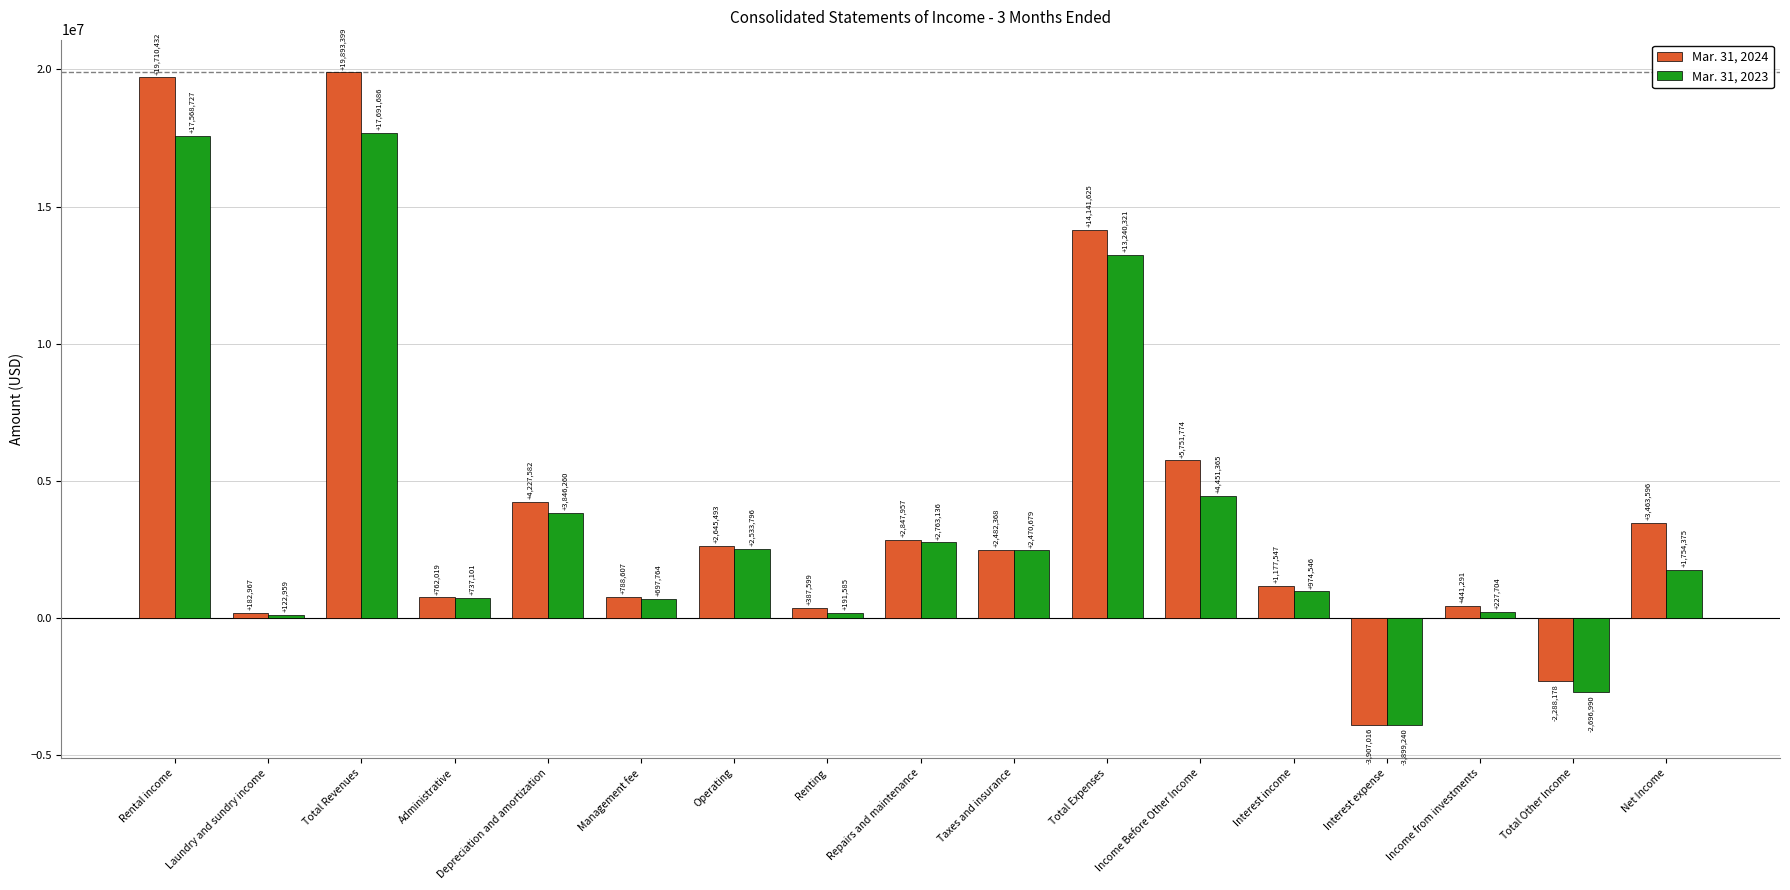

Reading left to right, what are all the values shown in this chart?

Mar. 31, 2024: Rental income=19710432	Laundry and sundry income=182967	Total Revenues=19893399	Administrative=762019	Depreciation and amortization=4227582	Management fee=788607	Operating=2645493	Renting=387599	Repairs and maintenance=2847957	Taxes and insurance=2482368	Total Expenses=14141625	Income Before Other Income=5751774	Interest income=1177547	Interest expense=-3907016	Income from investments=441291	Total Other Income=-2288178	Net Income=3463596
Mar. 31, 2023: Rental income=17568727	Laundry and sundry income=122959	Total Revenues=17691686	Administrative=737101	Depreciation and amortization=3846260	Management fee=697764	Operating=2533796	Renting=191585	Repairs and maintenance=2763136	Taxes and insurance=2470679	Total Expenses=13240321	Income Before Other Income=4451365	Interest income=974546	Interest expense=-3899240	Income from investments=227704	Total Other Income=-2696990	Net Income=1754375